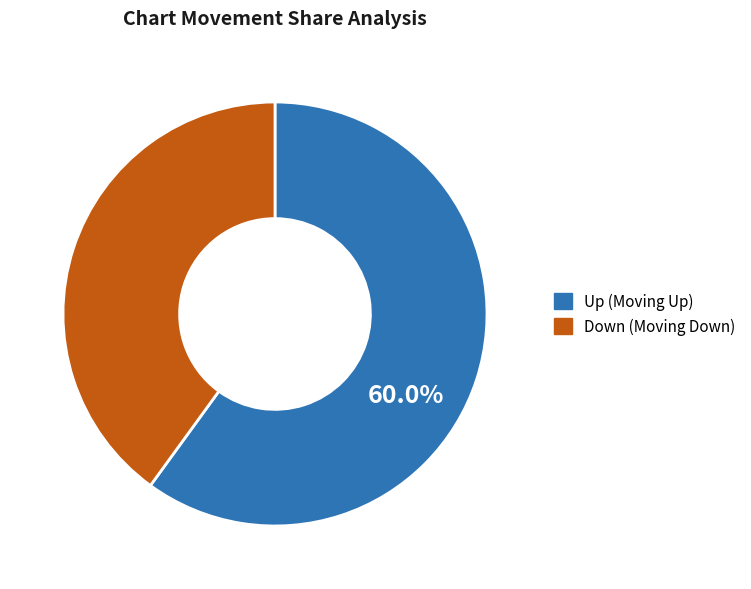

Does any single category account for the majority?

Yes